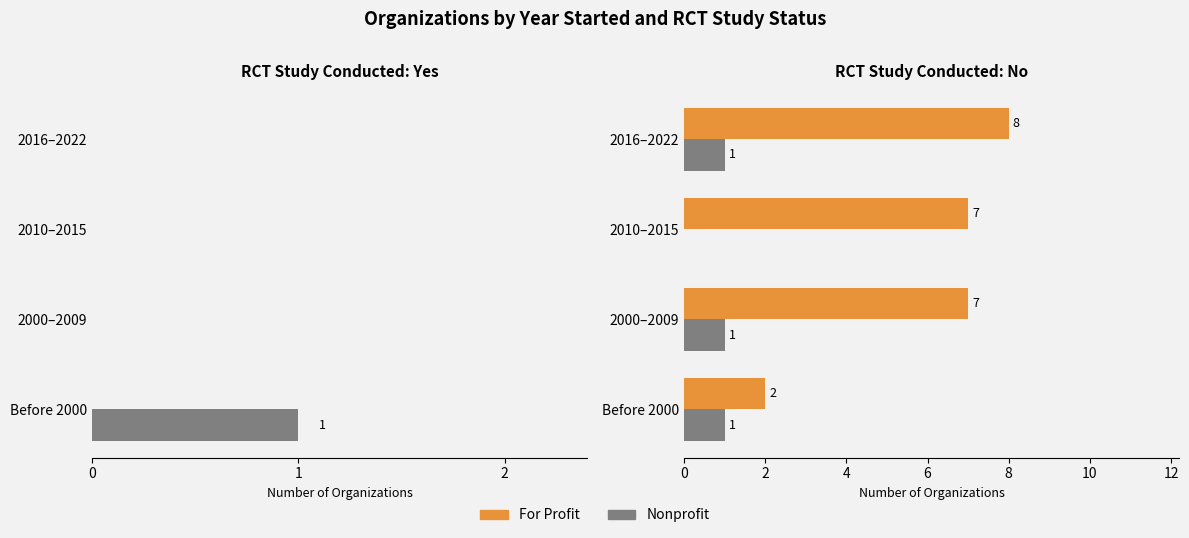

What are all the series names shown in the legend?

For Profit, Nonprofit